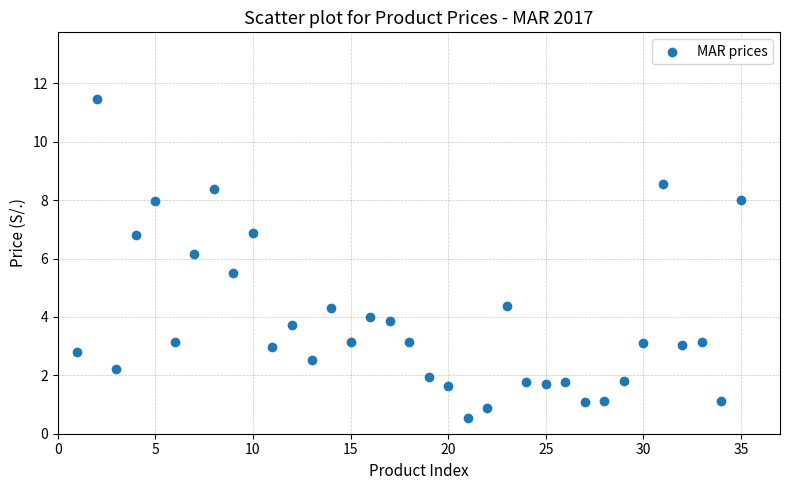

What is the range of Y values (max minus min)?

10.9